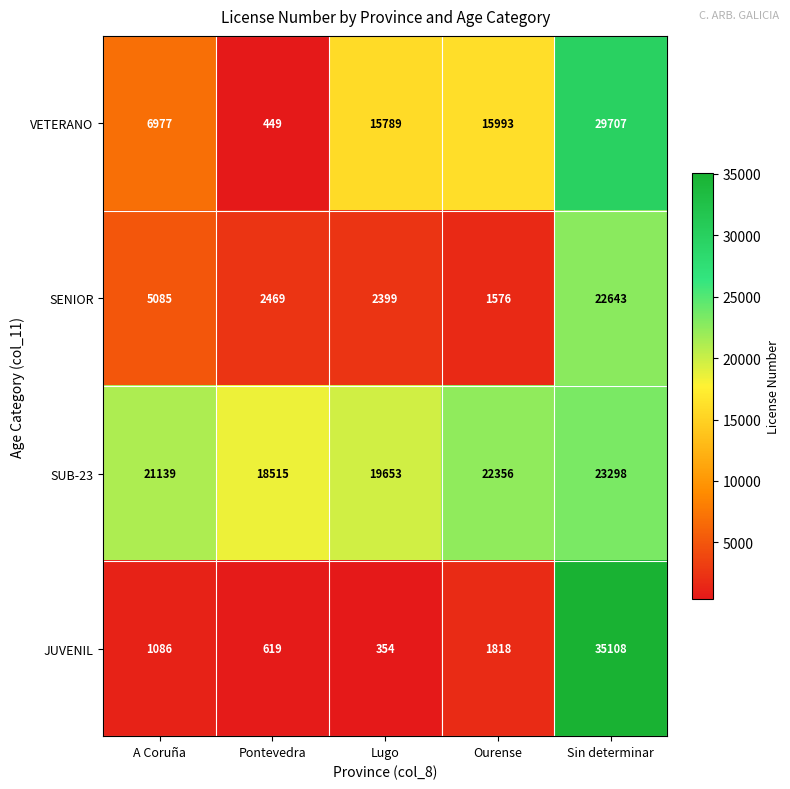

What is the approximate value of SUB-23 at A Coruña, to the nearest 100?

21100